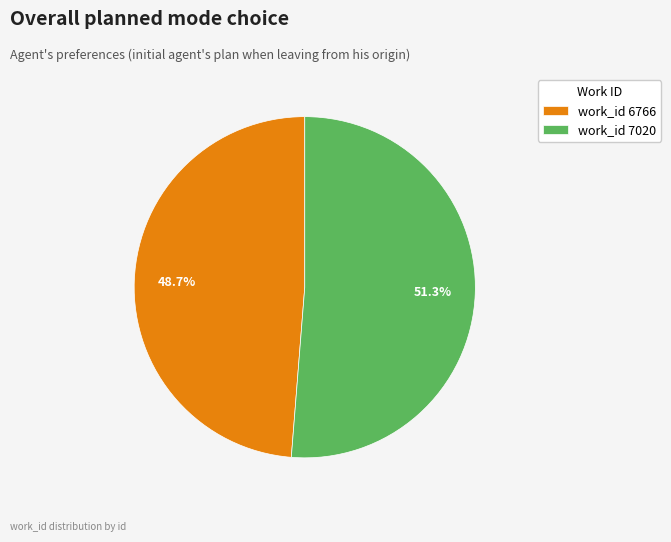

Which slice is the largest?

work_id 7020